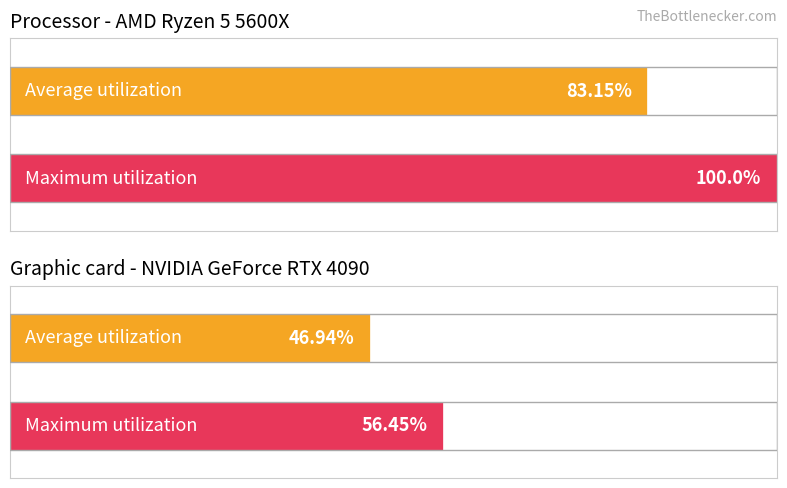

How many bars are there in each group?

2